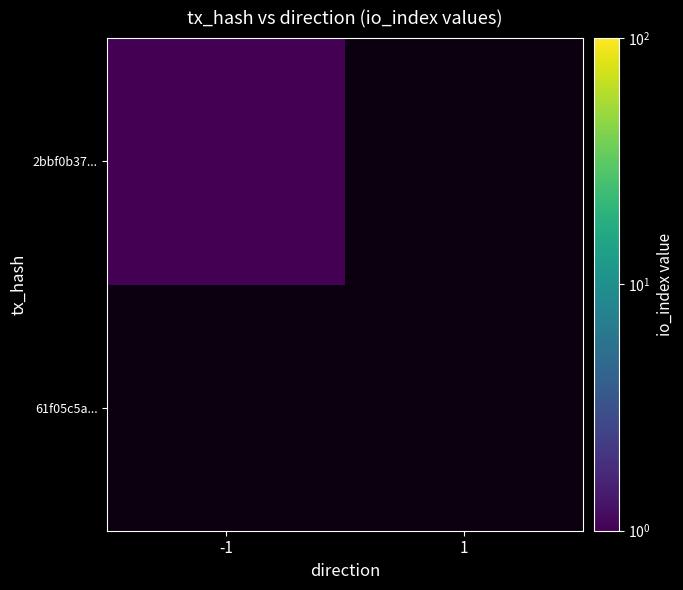

Where is 2bbf0b37... nearest to the value 1?

-1